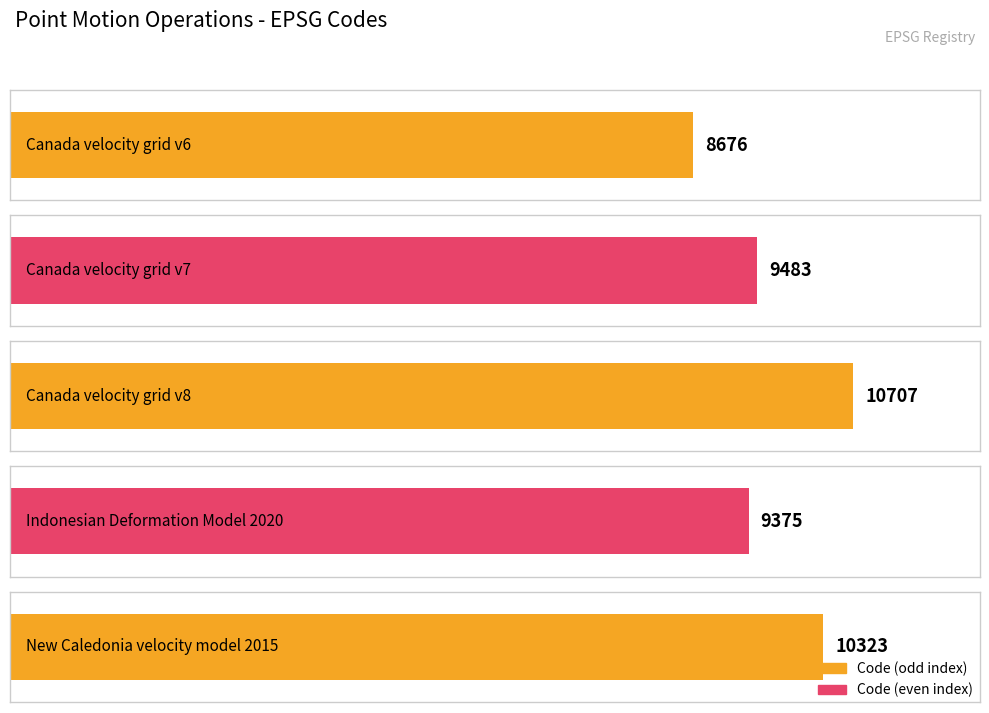

Reading left to right, what are all the values shown in this chart?

8676	9483	10707	9375	10323